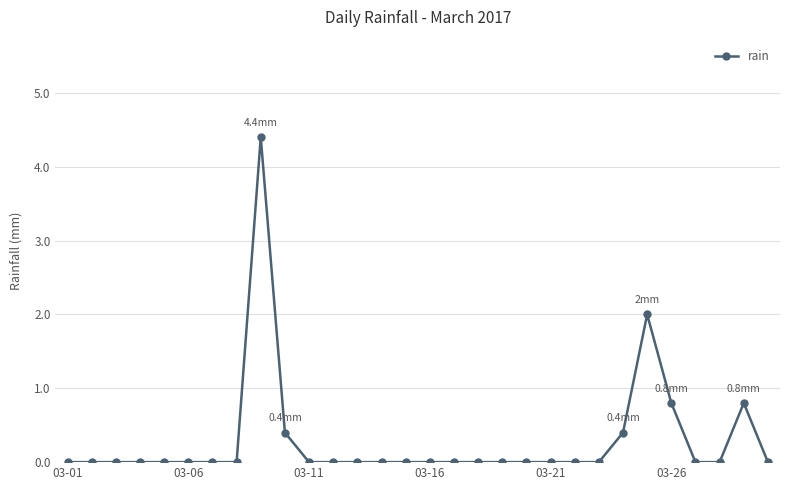

True or false: the data has more than 0 interior local peaks.

True